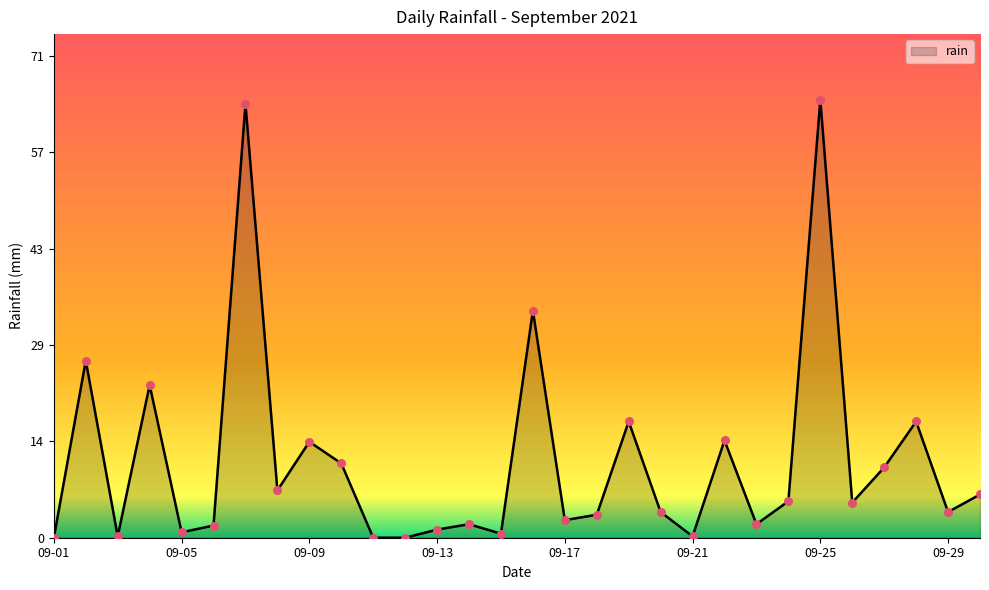

What is the greatest value displayed?

64.8